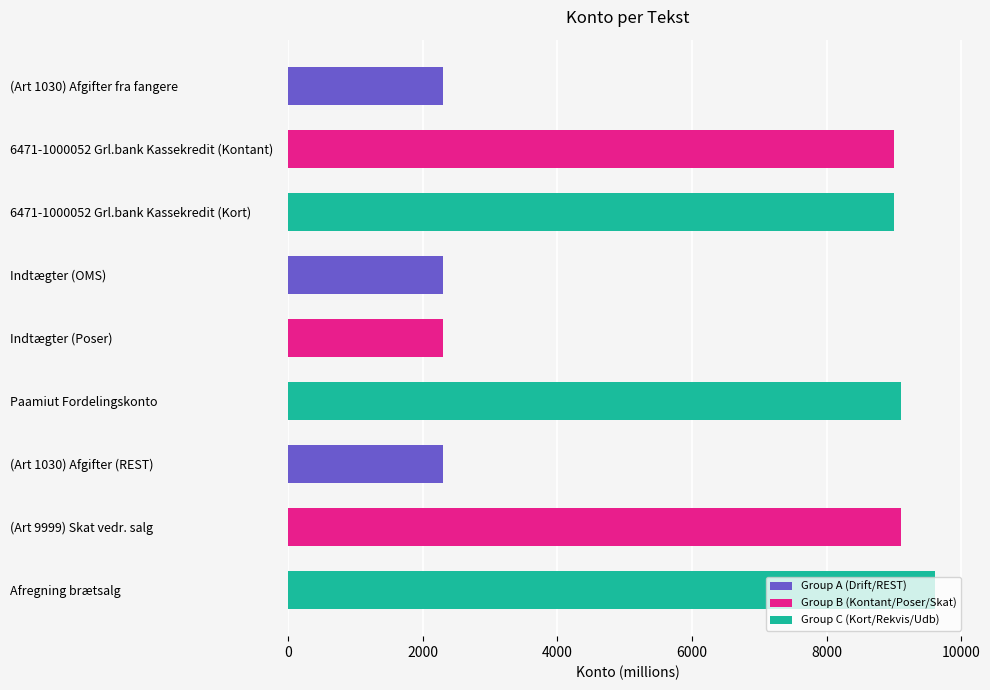

What is the minimum value shown in the chart?

2307.5